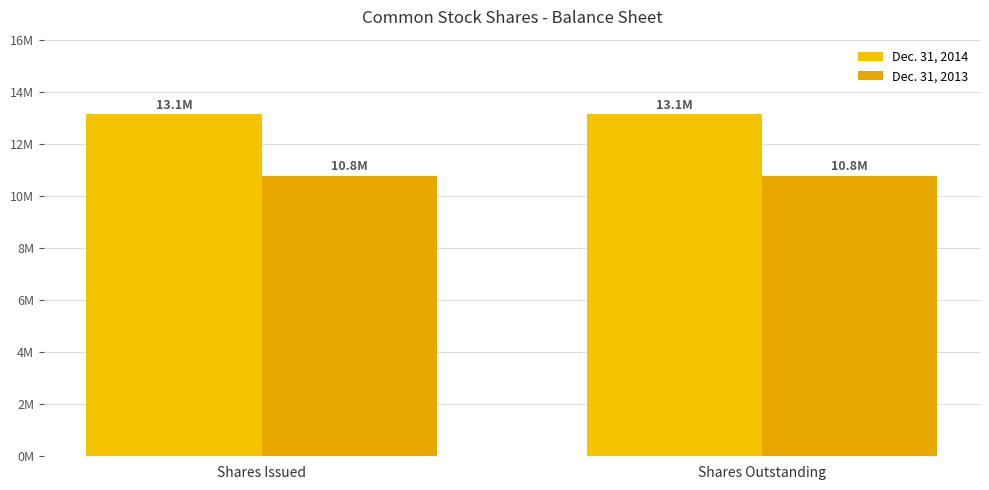

What value does the Dec. 31, 2014 series have at Shares Outstanding?

13141106